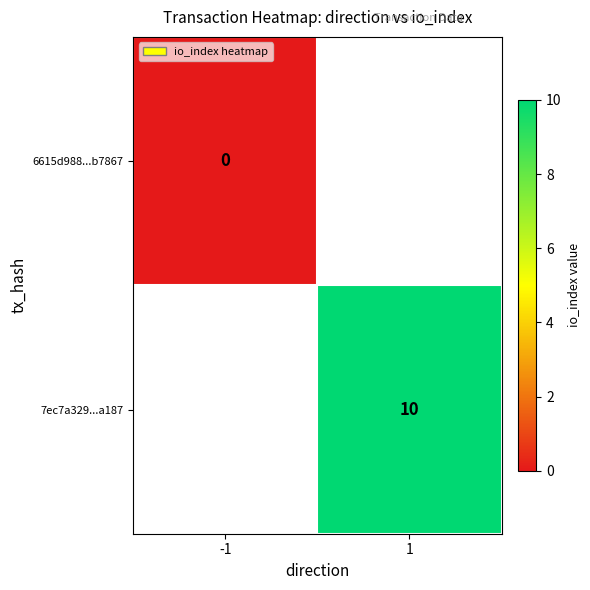

At how many categories does at least one series exceed 5?

1